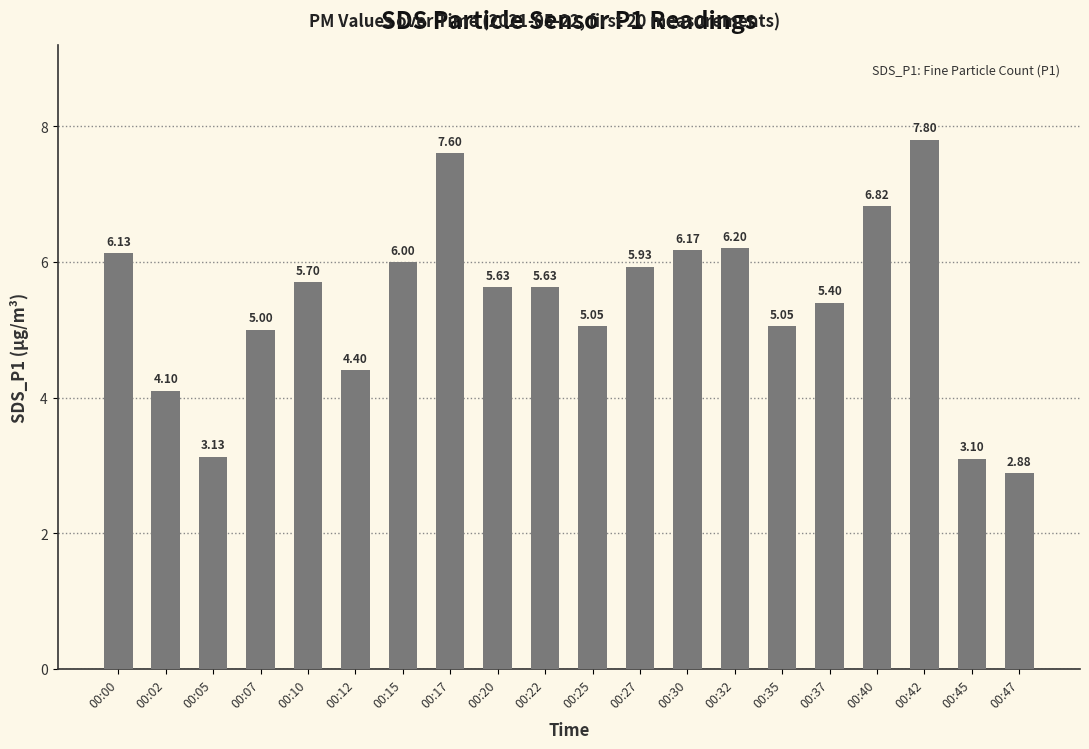

What is the difference between the maximum and minimum values?

4.9